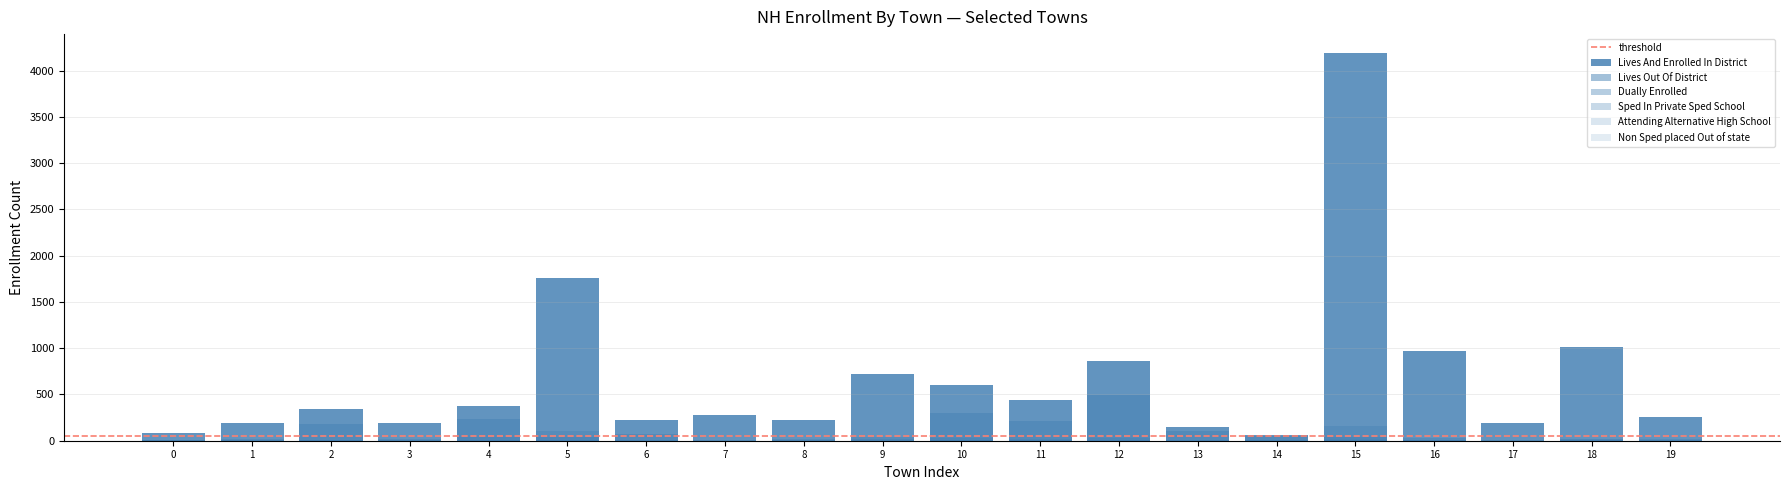

What is the greatest value displayed?

4186